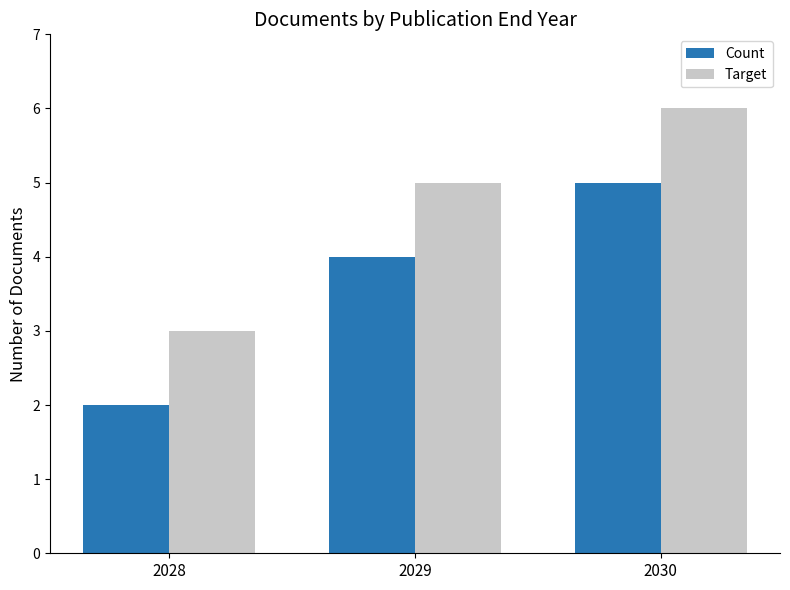

List the series in order of their overall mean, highest first.

Target, Count